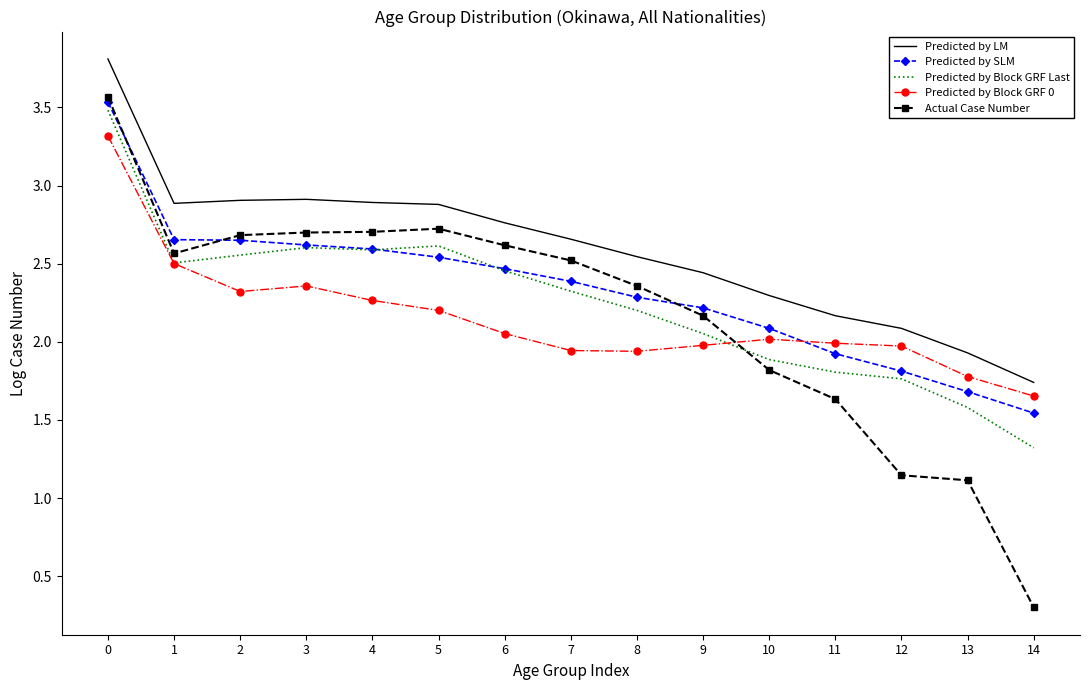

Which series has the widest spread of values?

Actual Case Number